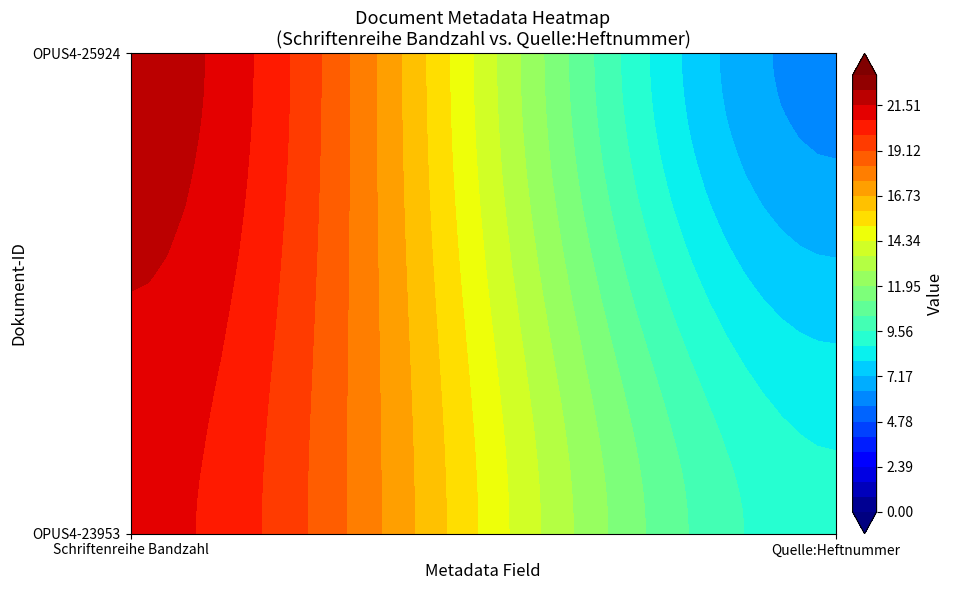

How many OPUS4-23953 values are between 9 and 21?

2